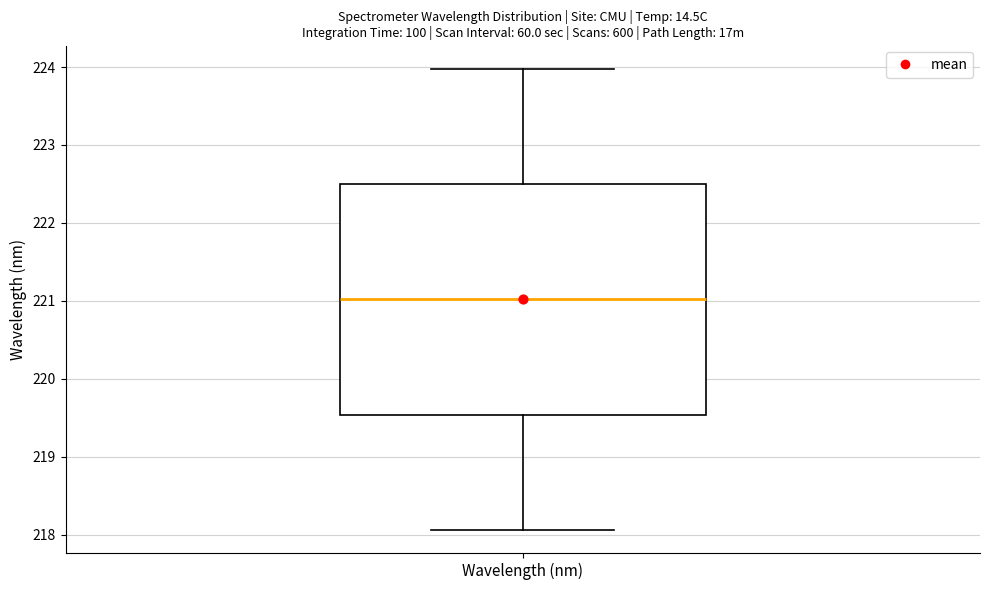

Transcribe this box plot: give where the median line is, the range the box spans, and where the two whiskers end, as read against the y-axis. The values are not printed on the chart, so give them approximately, as read against the axis.

median 221.0, box 219.5 to 222.5, whiskers 218.1 to 224.0